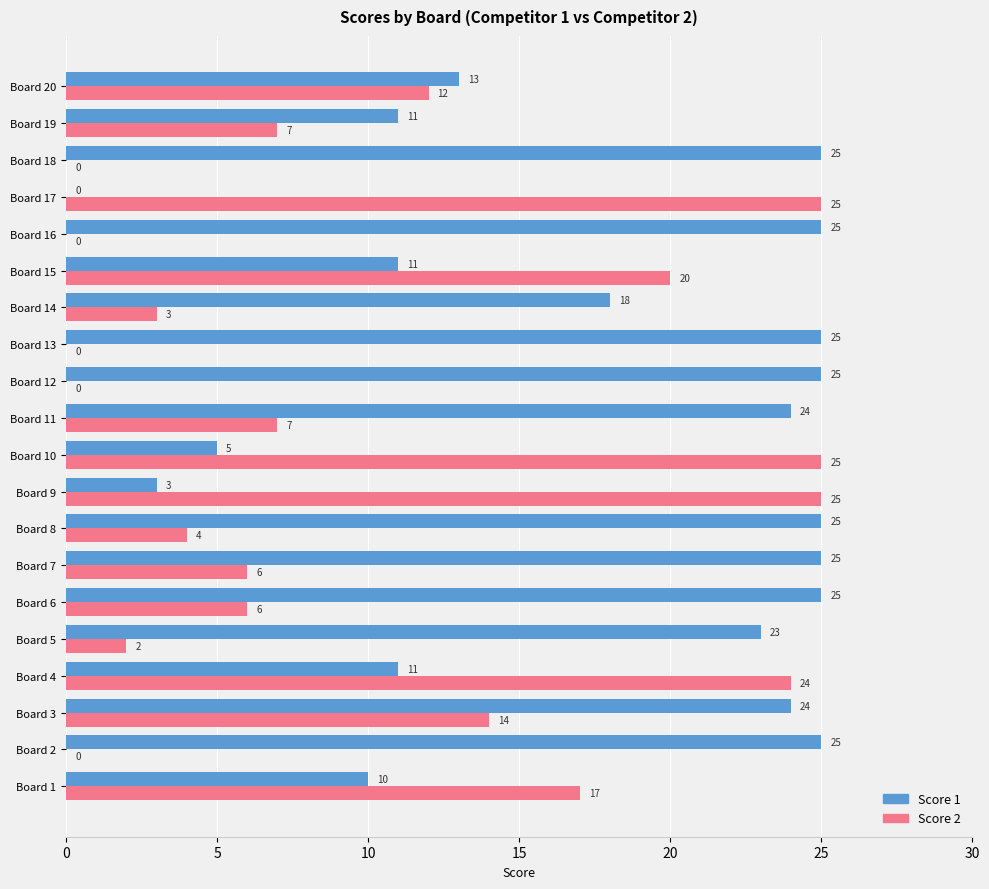

What is the maximum value for Score 2?

25